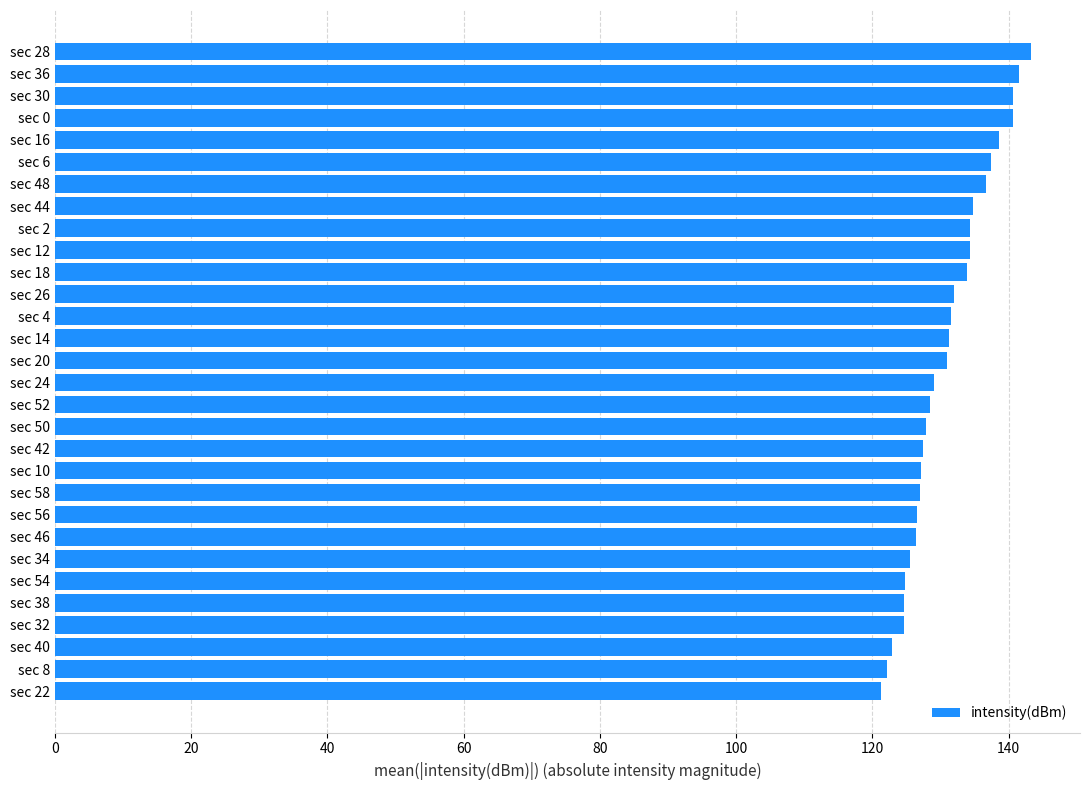

What is the ratio of the value at sec 44 to the value at sec 38?

1.1